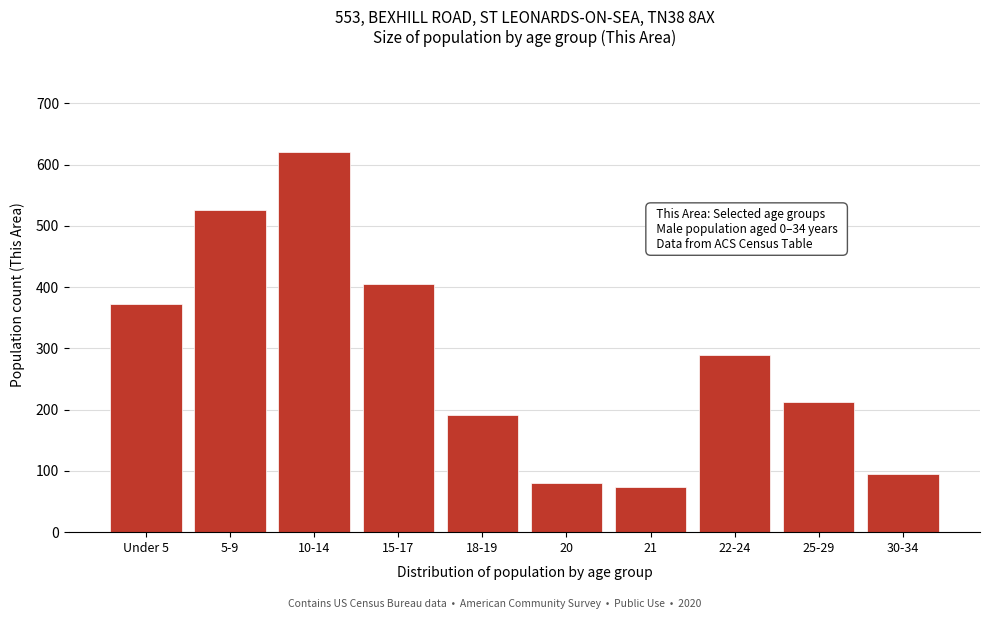

Reading left to right, transcribe all the data shown in this chart.

372	526	621	406	192	81	74	290	213	95